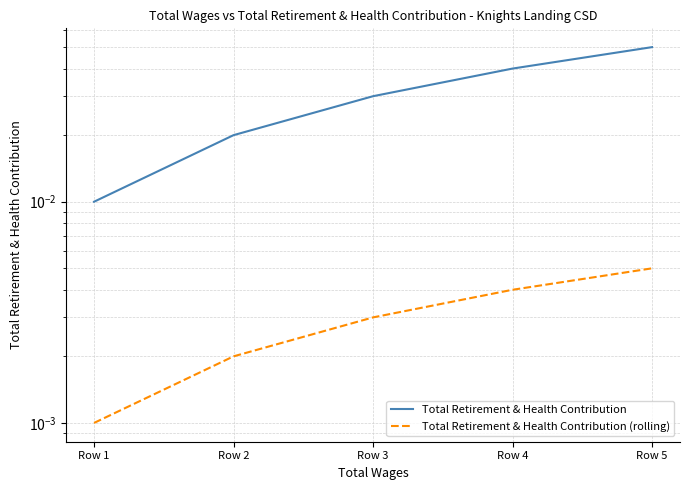

The value of Total Retirement & Health Contribution at Row 3 is 0.0. True or false?

True